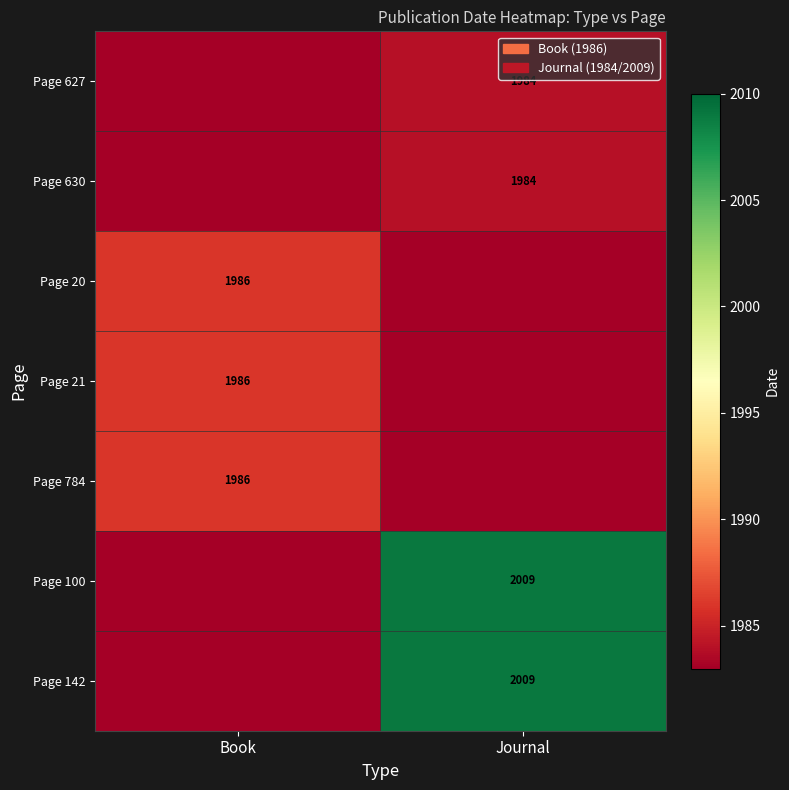

Is the value of Page 100 at Journal greater than the value of Page 20 at Book?

Yes